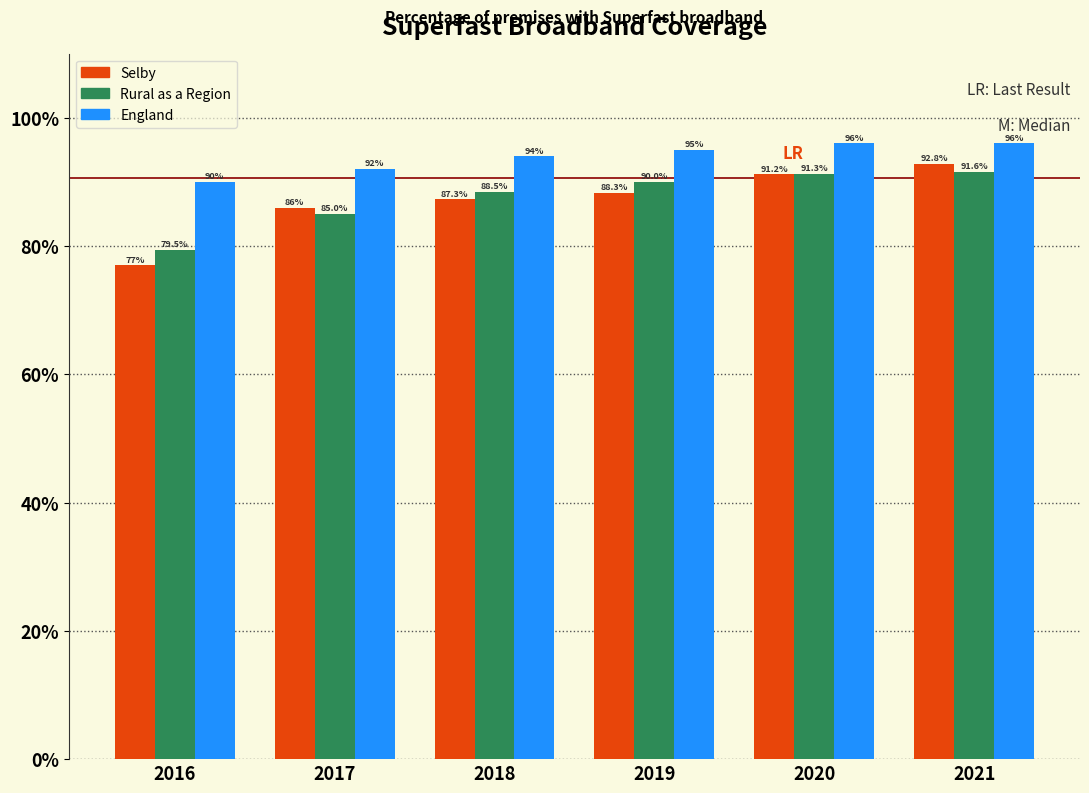

What is the greatest value displayed?

96.0